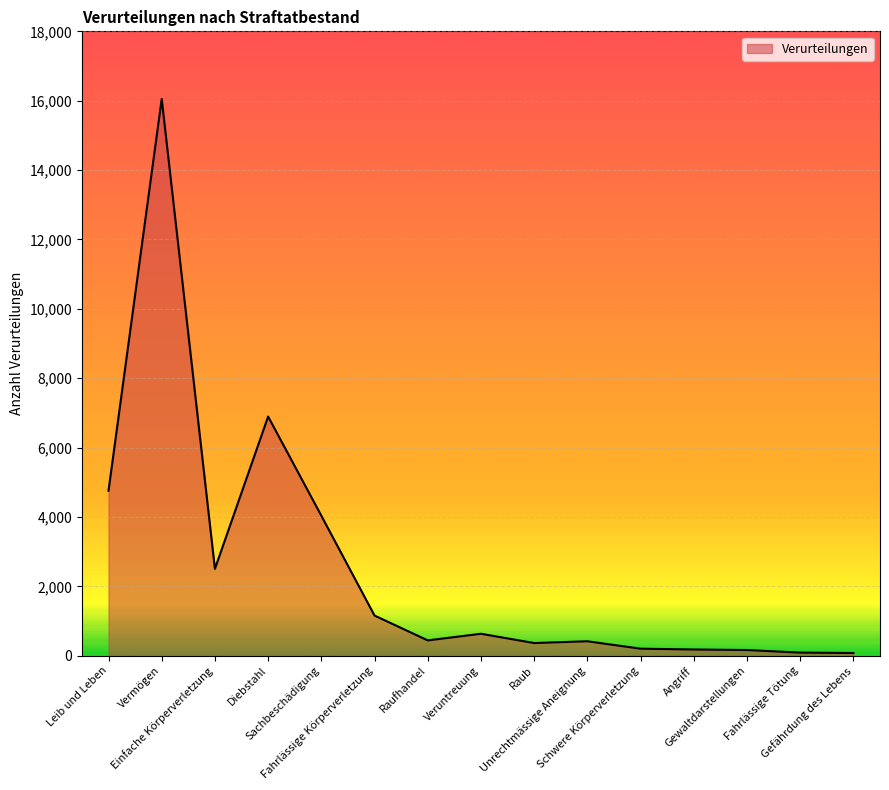

At which label is the value closest to 8064?

Diebstahl